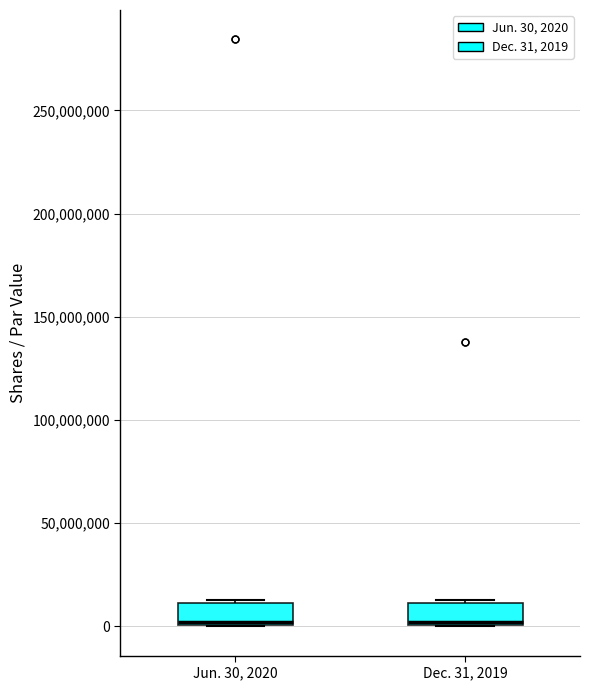

Where is the lower edge of the box for Jun. 30, 2020 on the y-axis? The values are not printed on the chart, so give them approximately, as read against the axis.

0